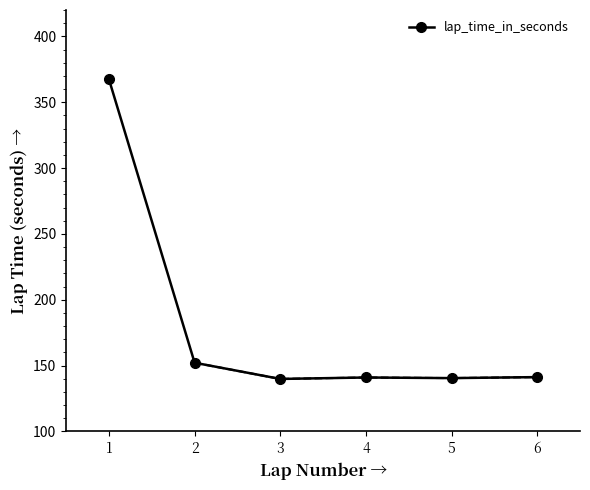

Where is the first local maximum?

4